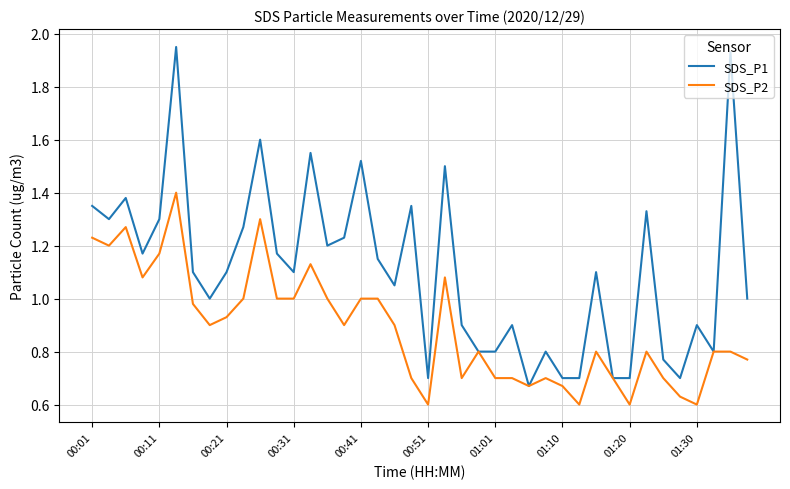

Which series has the largest total across all categories?

SDS_P1